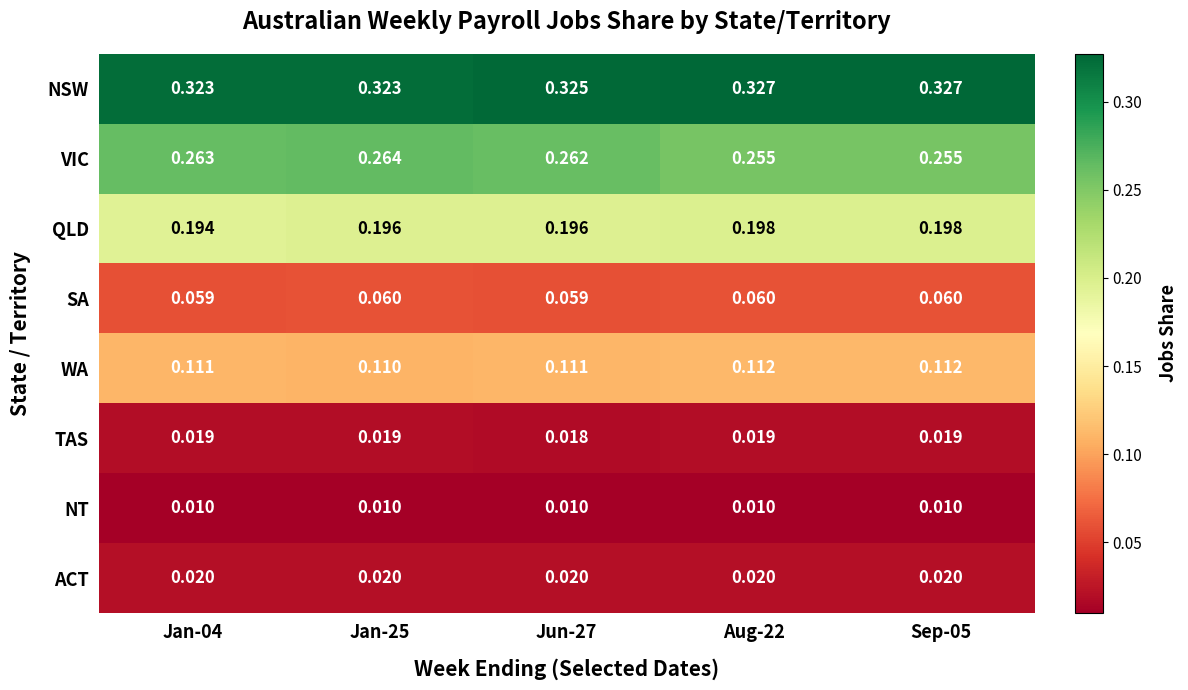

Is the value of WA at Jun-27 greater than the value of SA at Sep-05?

Yes